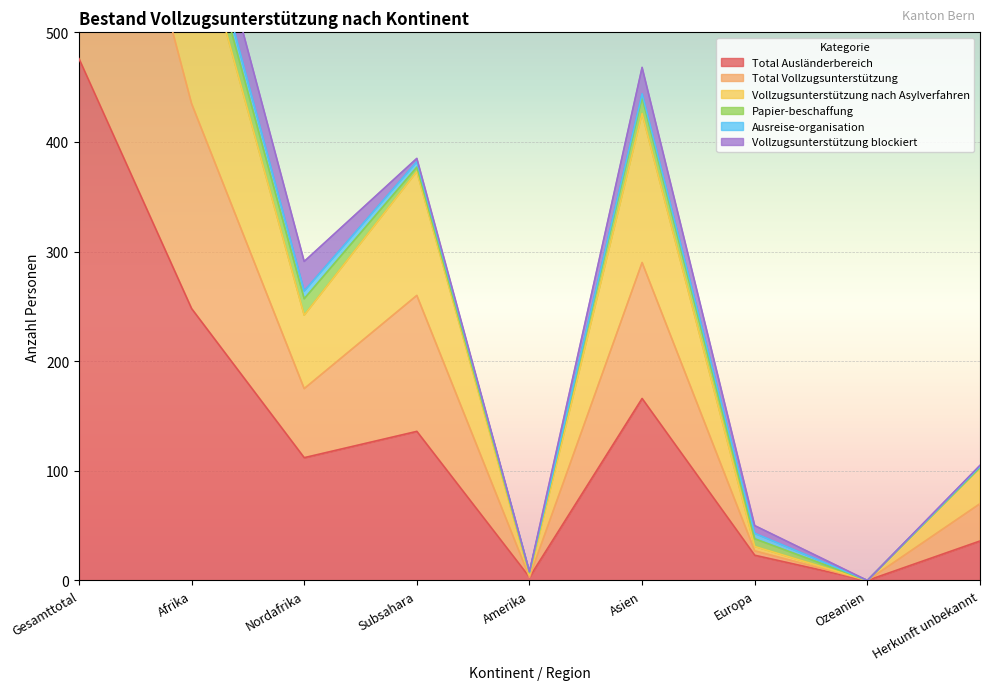

What is the difference between the maximum and second lowest values in the Vollzugsunterstützung nach Asylverfahren series?

1216